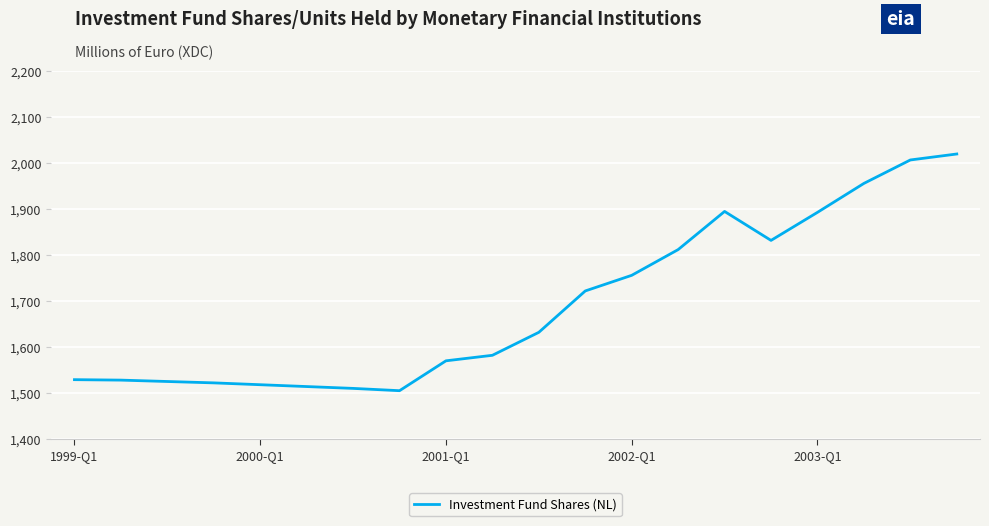

What is the sum of all values?

33828